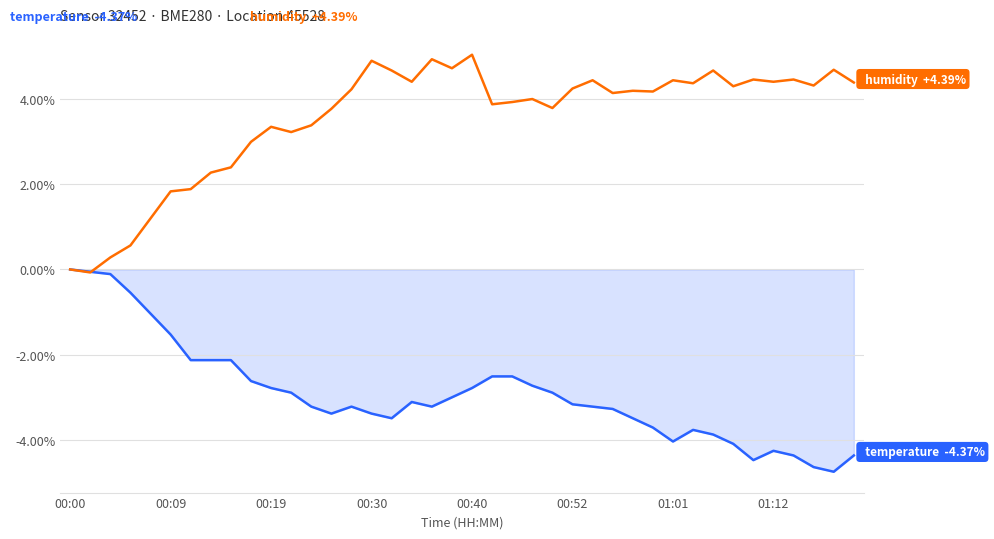

How many series are shown in this chart?

2